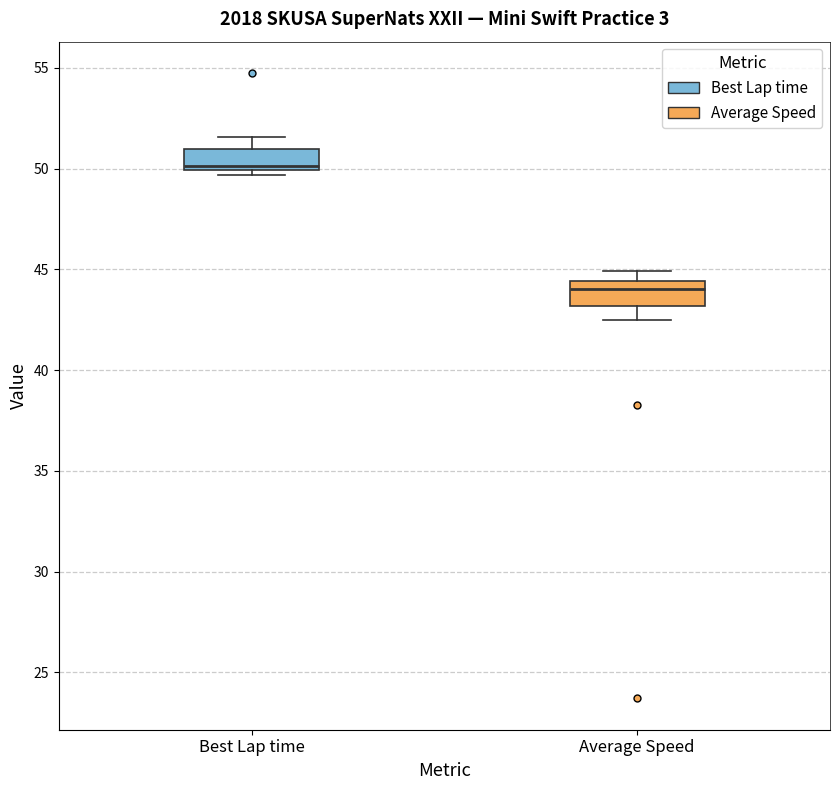

Where is the upper edge of the box for Best Lap time on the y-axis? The values are not printed on the chart, so give them approximately, as read against the axis.

51.0